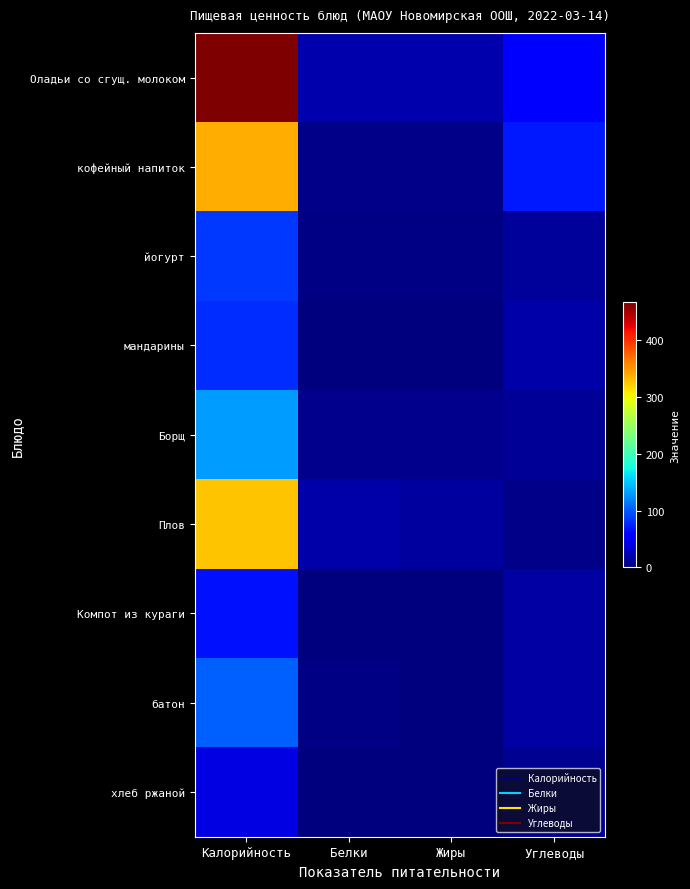

Rank the series at Белки from highest to lowest value.

Оладьи со сгущ. молоком, Плов, Борщ, кофейный напиток, йогурт, батон, хлеб ржаной, мандарины, Компот из кураги